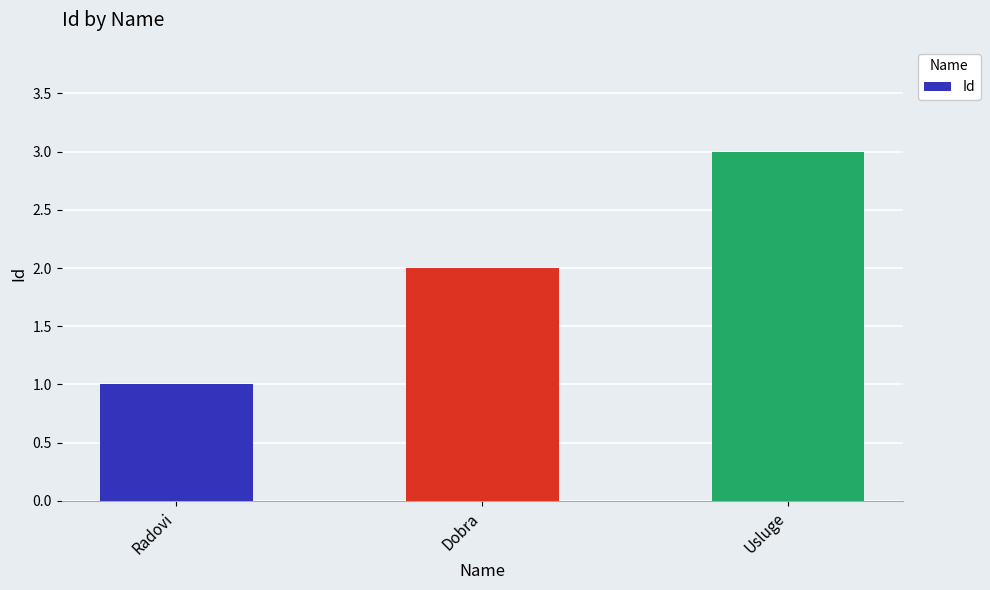

Count the values in the range 1 to 3.

3